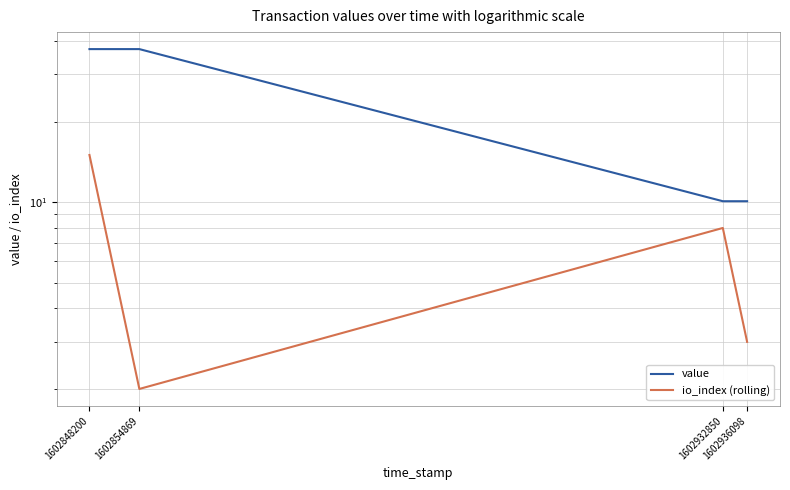

Is the value of io_index (rolling) at 1602936098 greater than the value of value at 1602932850?

No